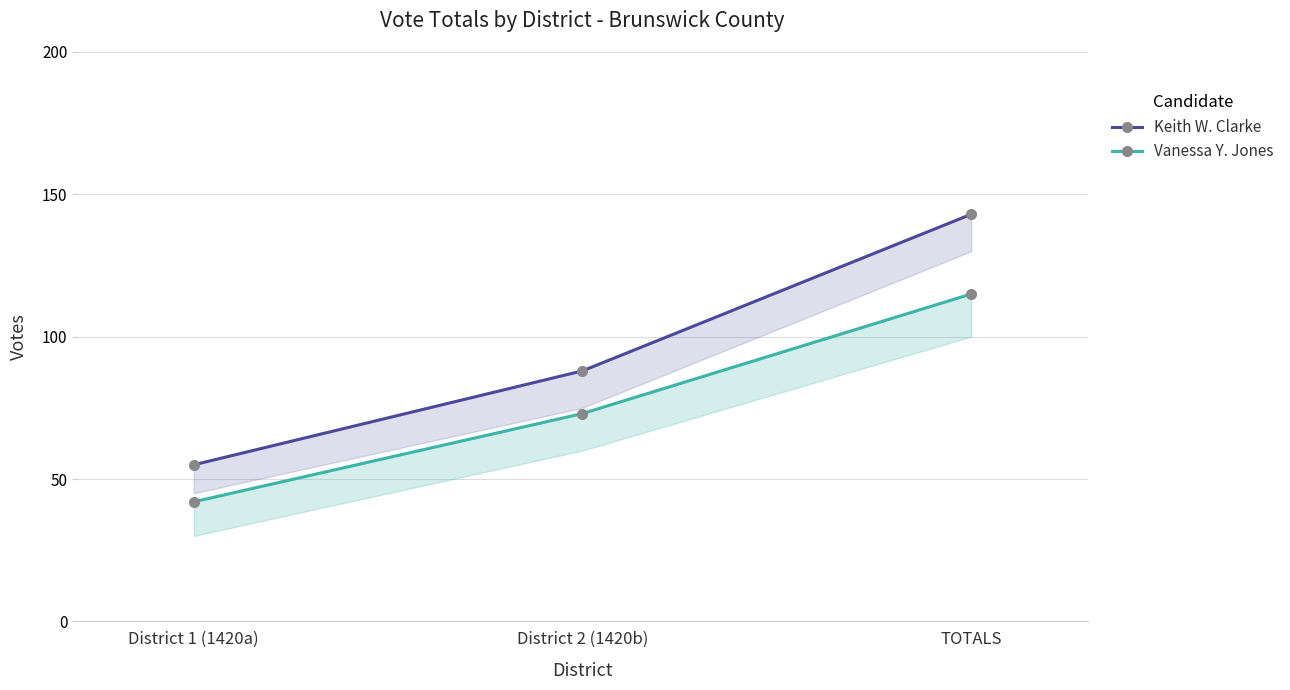

Reading right to left, what are all the values shown in this chart?

Keith W. Clarke: TOTALS=143	District 2 (1420b)=88	District 1 (1420a)=55
Vanessa Y. Jones: TOTALS=115	District 2 (1420b)=73	District 1 (1420a)=42